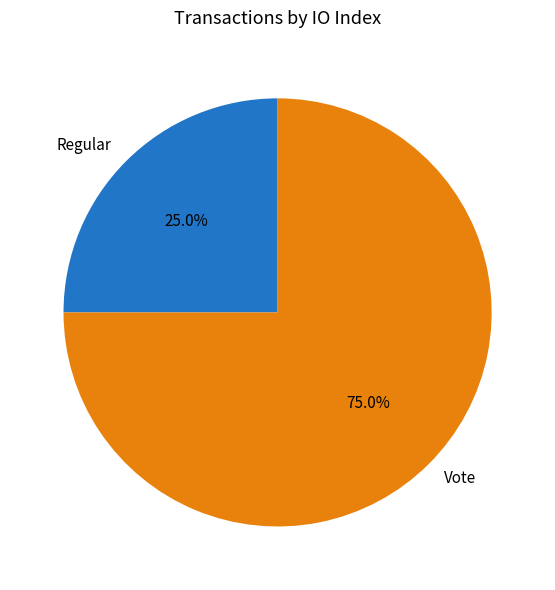

Combined, do Regular and Vote account for over 50%?

Yes